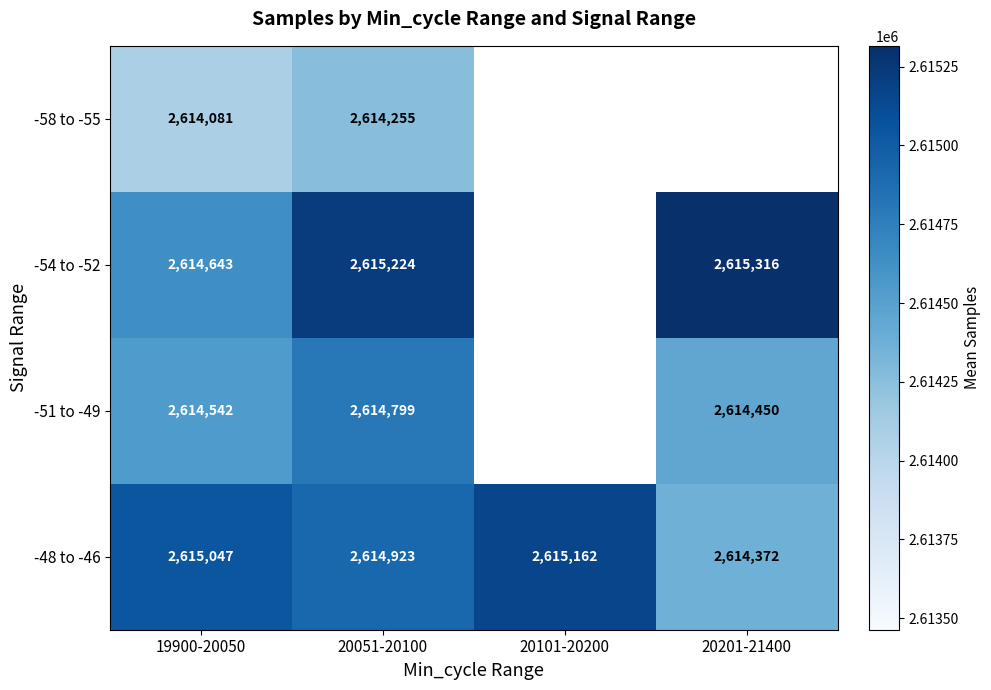

What is the approximate value of -48 to -46 at 20201-21400, to the nearest 50?

2614350